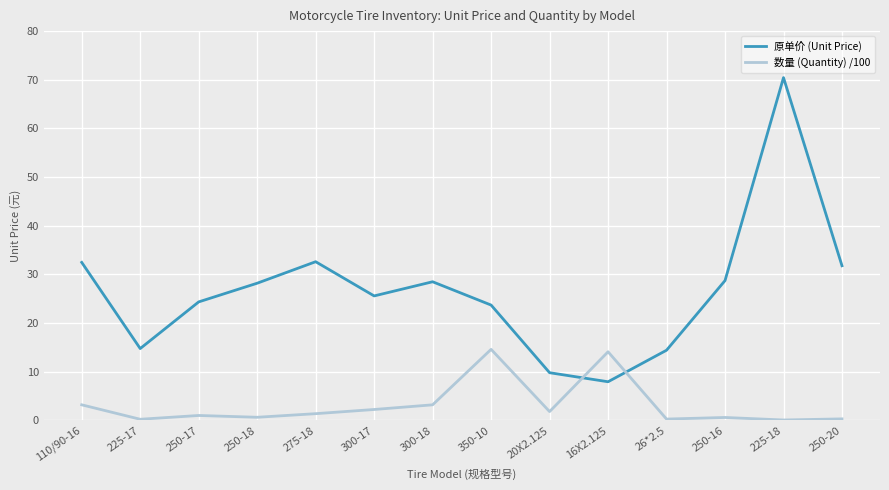

What is the difference between the maximum and minimum values in the 数量 (Quantity) /100 series?

14.5